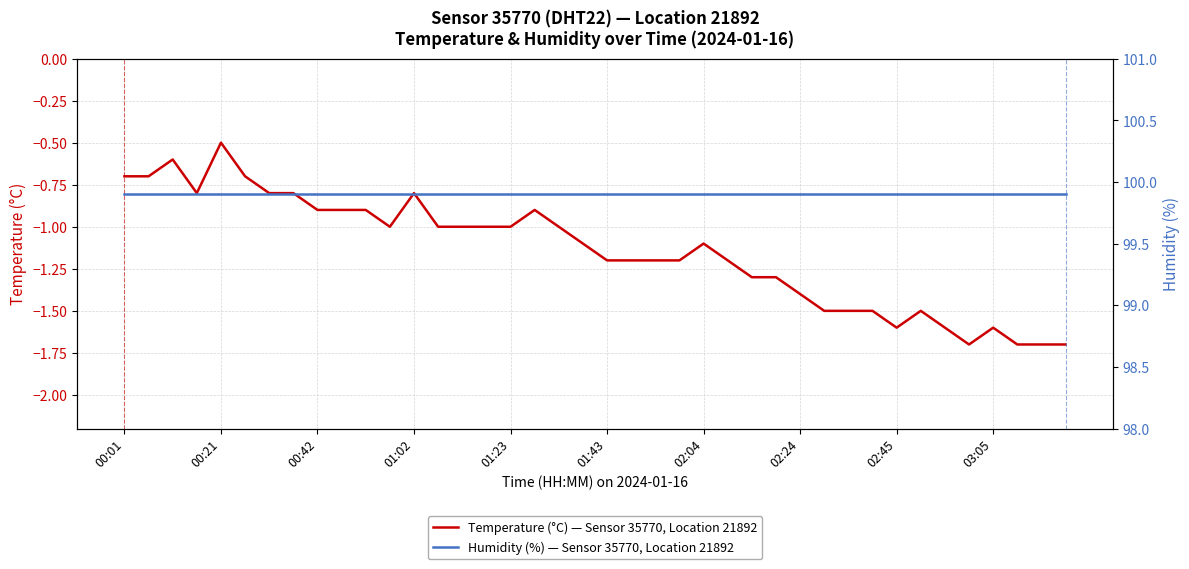

What is the difference between the second highest and second lowest values in the Temperature (°C) — Sensor 35770, Location 21892 series?

1.1